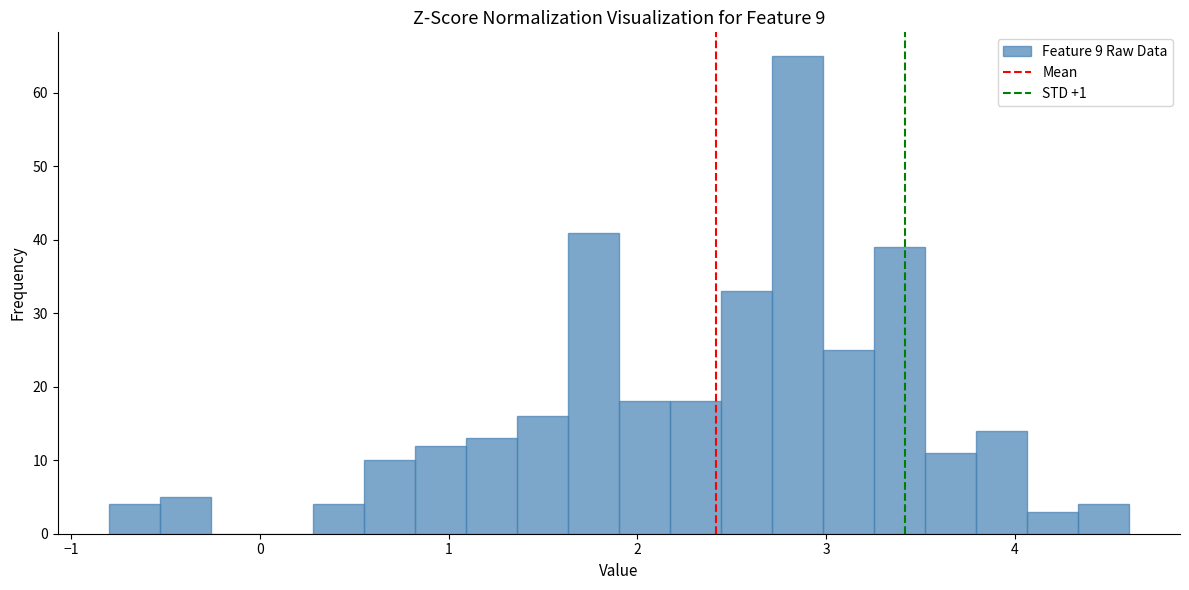

Read against the x-axis, roughly where is the centre of the tallest bar?

2.8